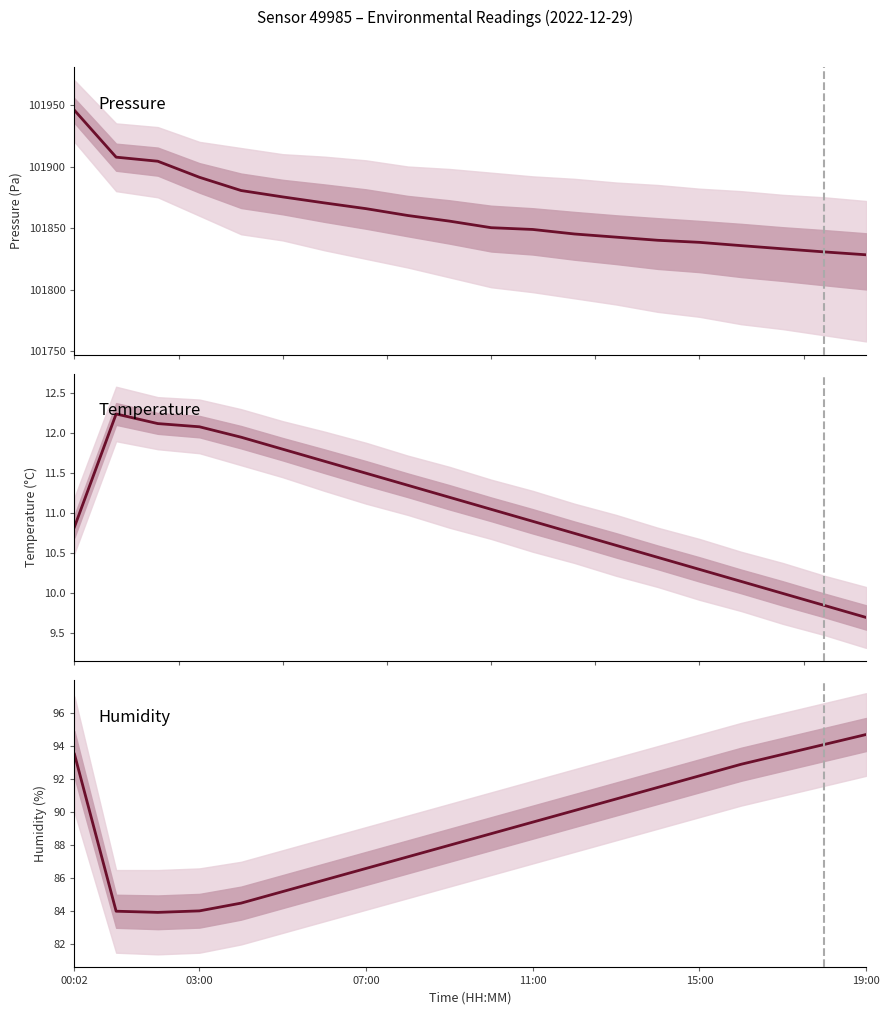

Reading left to right, what are all the values shown in this chart?

pressure: 101945.6	101907.6	101904.3	101891.2	101880.5	101875.3	101870.4	101865.8	101860.2	101855.7	101850.3	101848.9	101845.2	101842.7	101840.1	101838.4	101835.8	101833.2	101830.7	101828.3
temperature: 10.8	12.2	12.1	12.1	11.9	11.8	11.7	11.5	11.3	11.2	11.1	10.9	10.8	10.6	10.4	10.3	10.2	10.0	9.8	9.7
humidity: 93.5	84.0	83.9	84.0	84.5	85.2	85.9	86.6	87.3	88.0	88.7	89.4	90.1	90.8	91.5	92.2	92.9	93.5	94.1	94.7